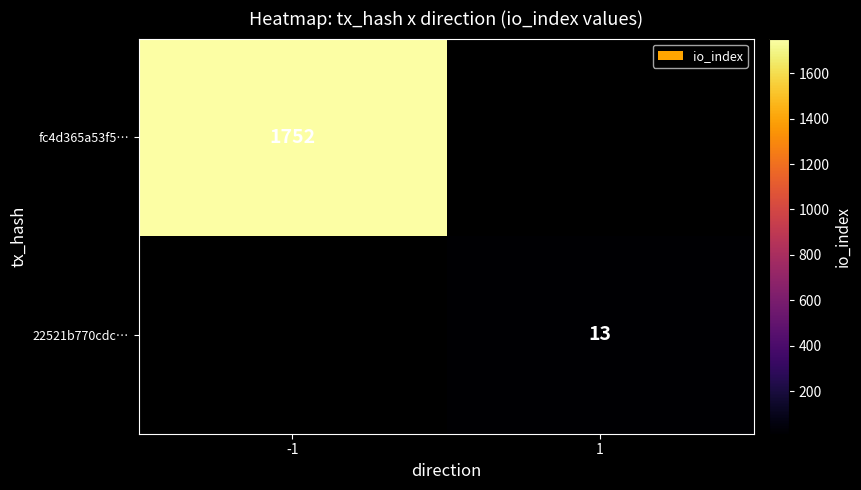

True or false: 22521b770cdc… has a value of 13 at 1.

True